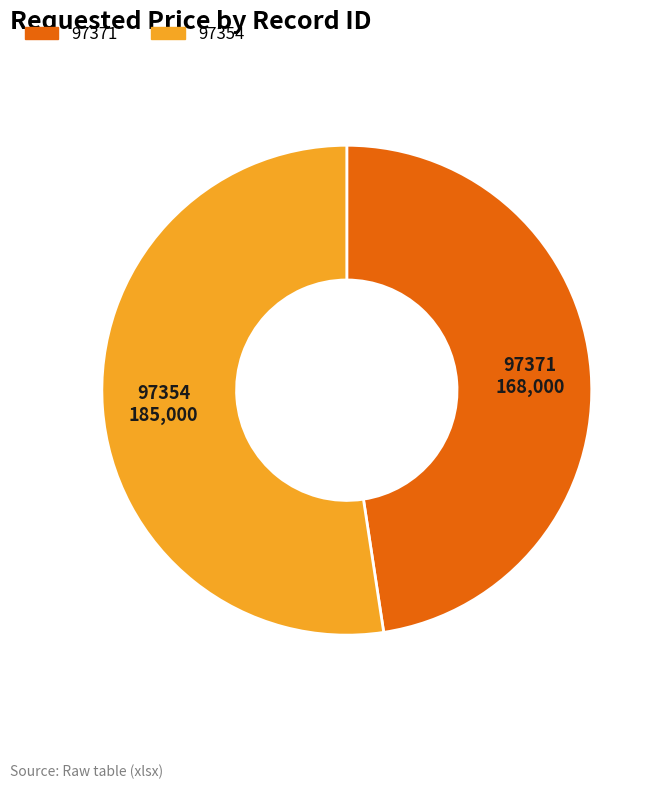

Which category accounts for the majority?

97354